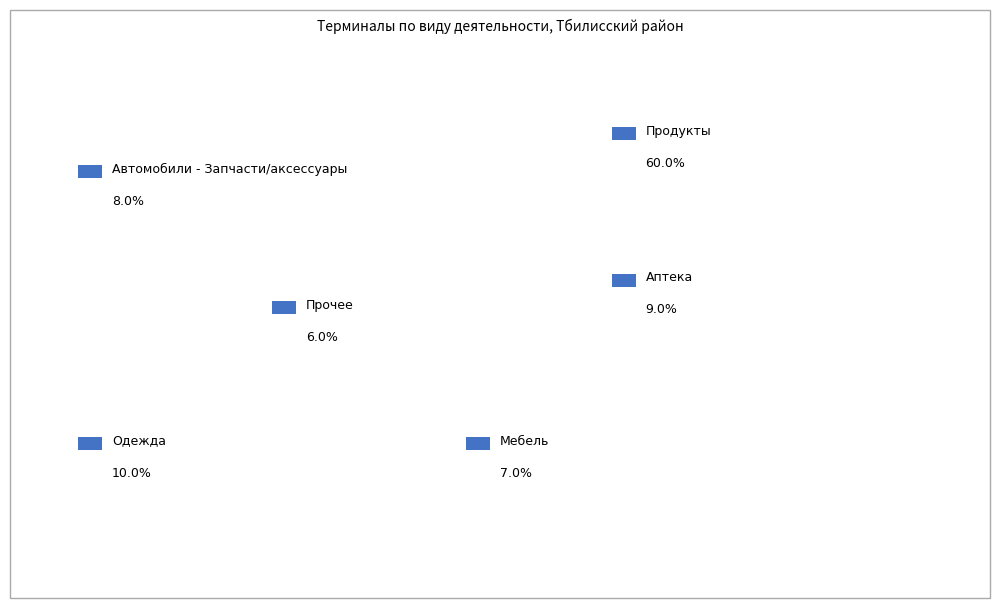

What percentage is NOT represented by Аптека?

91.0%